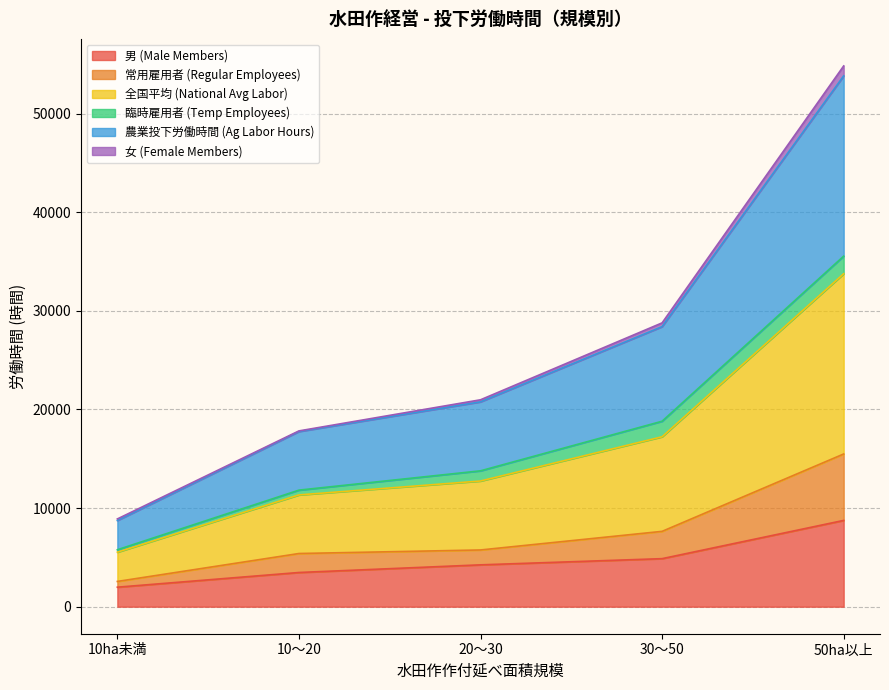

True or false: 常用雇用者 (Regular Employees) and 男 (Male Members) intersect in this chart.

False